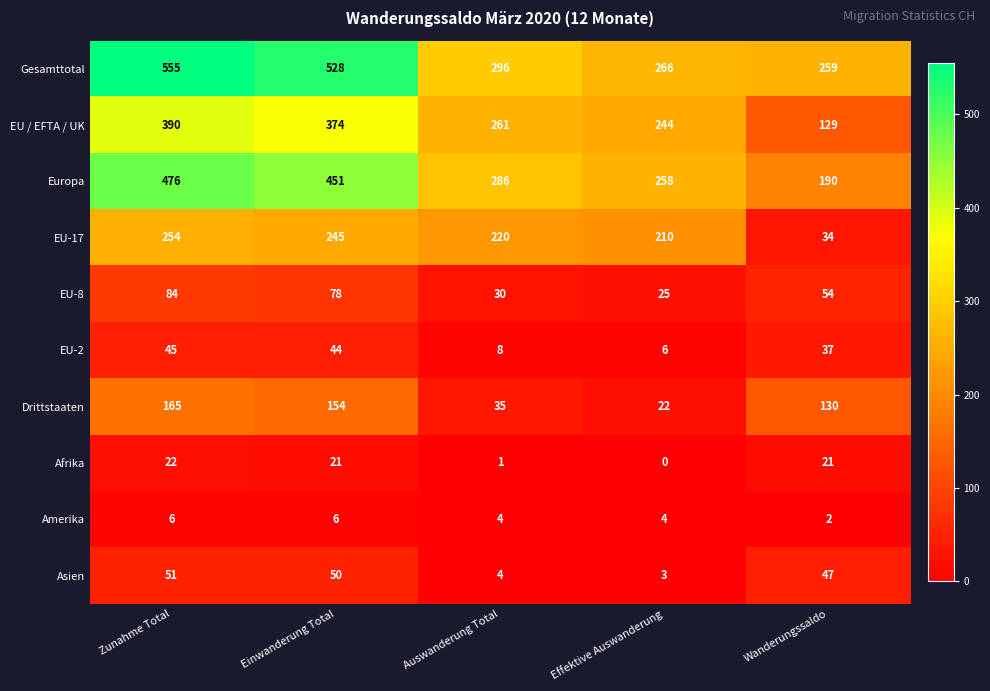

At Effektive Auswanderung, list the series in order from largest to smallest.

Gesamttotal, Europa, EU / EFTA / UK, EU-17, EU-8, Drittstaaten, EU-2, Amerika, Asien, Afrika